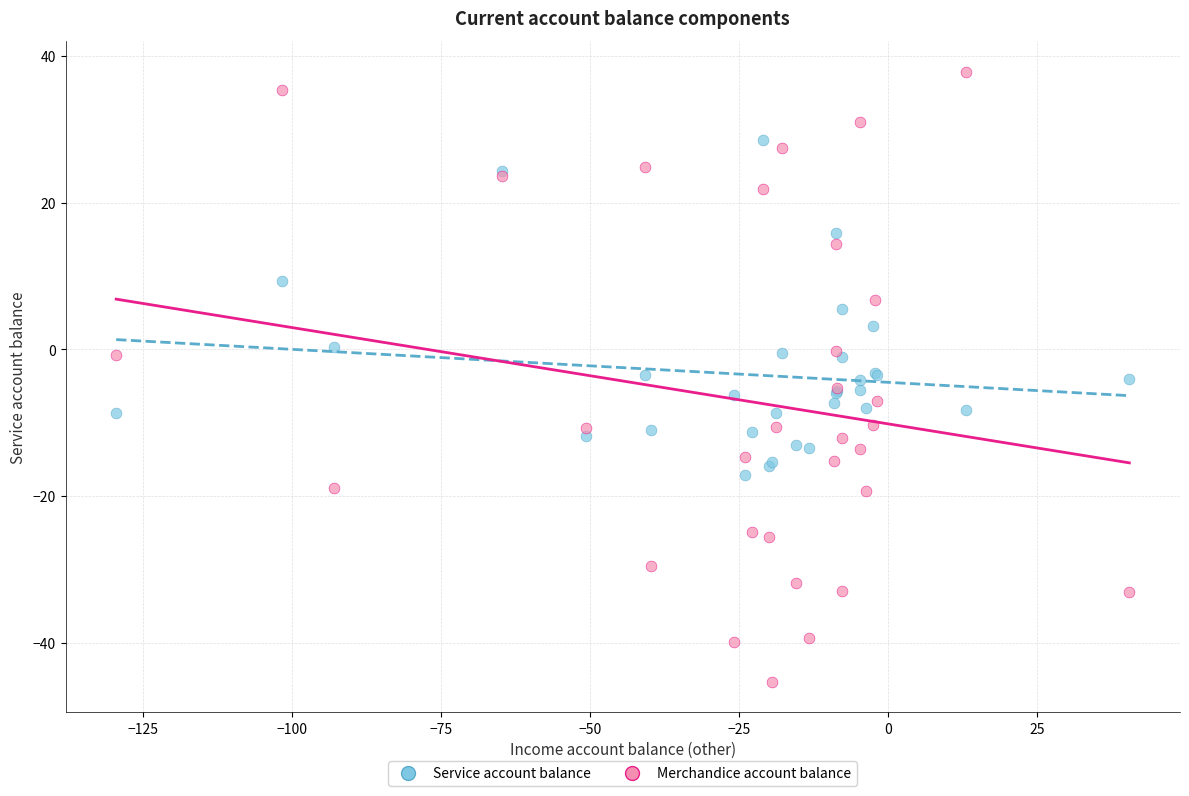

Which series has the widest spread of Y values?

Merchandice account balance